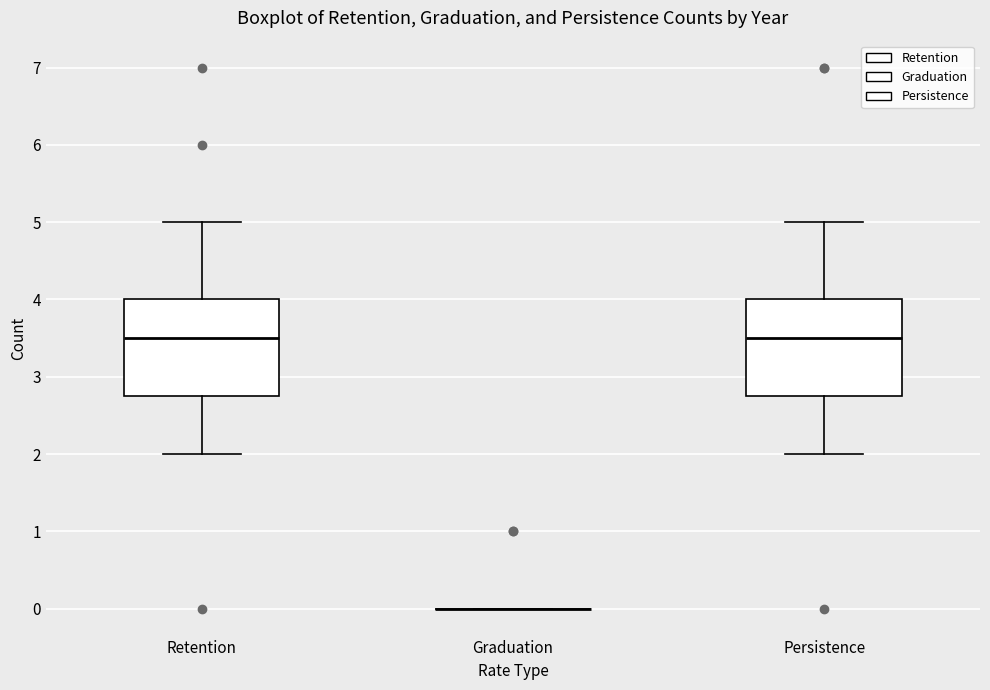

Reading left to right, transcribe this box plot: for each box, give where its median line is, the range the box spans, and where its two whiskers end, as read against the y-axis. The values are not printed on the chart, so give them approximately, as read against the axis.

Retention: median 3.5, box 2.8 to 4.0, whiskers 2.0 to 5.0
Graduation: box collapsed to a line at 0.0, whiskers 0.0 to 0.0
Persistence: median 3.5, box 2.8 to 4.0, whiskers 2.0 to 5.0